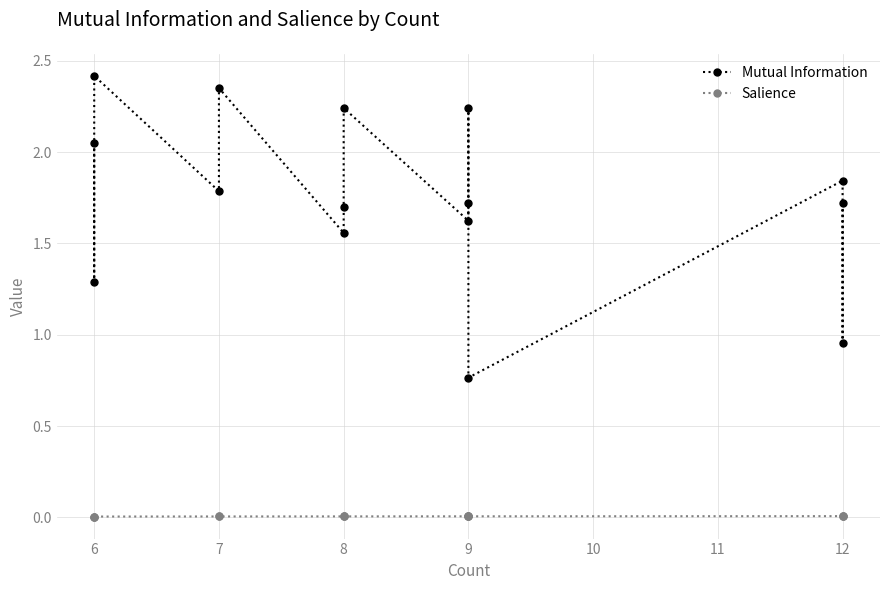

Which series has the largest range (max minus min)?

Mutual Information